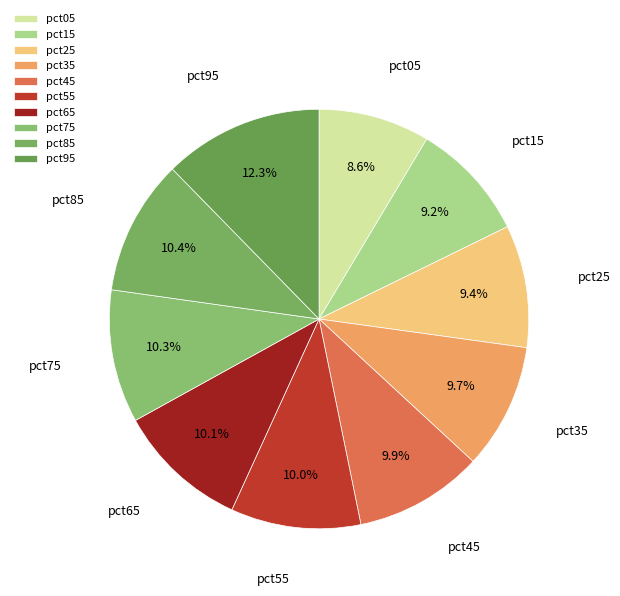

True or false: pct85 accounts for 2% of the total.

False